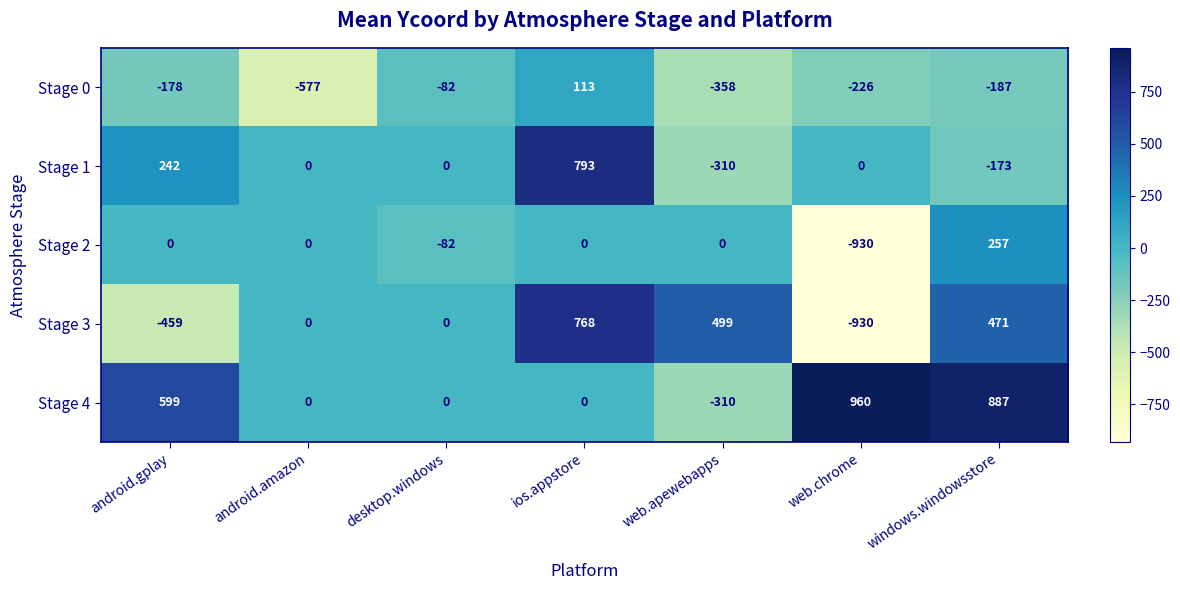

The Stage 3 series shows 0 at desktop.windows. True or false?

True